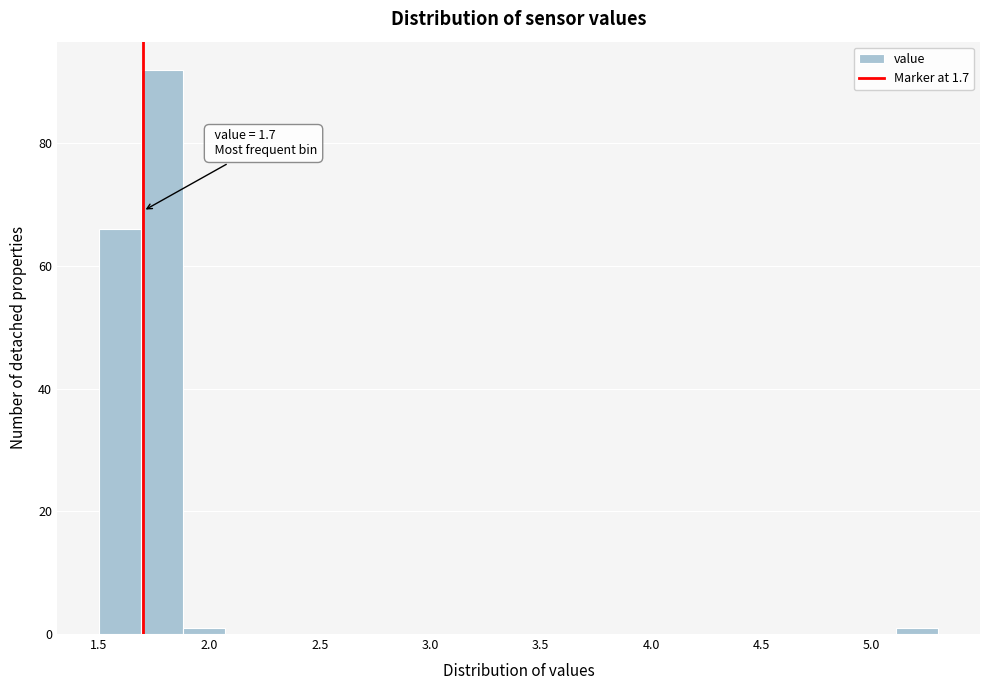

Around what value on the x-axis is the tallest bar? Give the approximate position of its centre, as read against the axis.

1.80